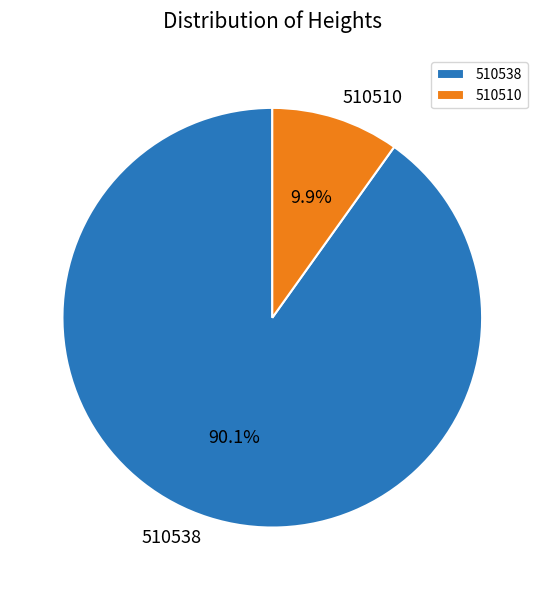

To the nearest percent, what is the average slice percentage?

50%